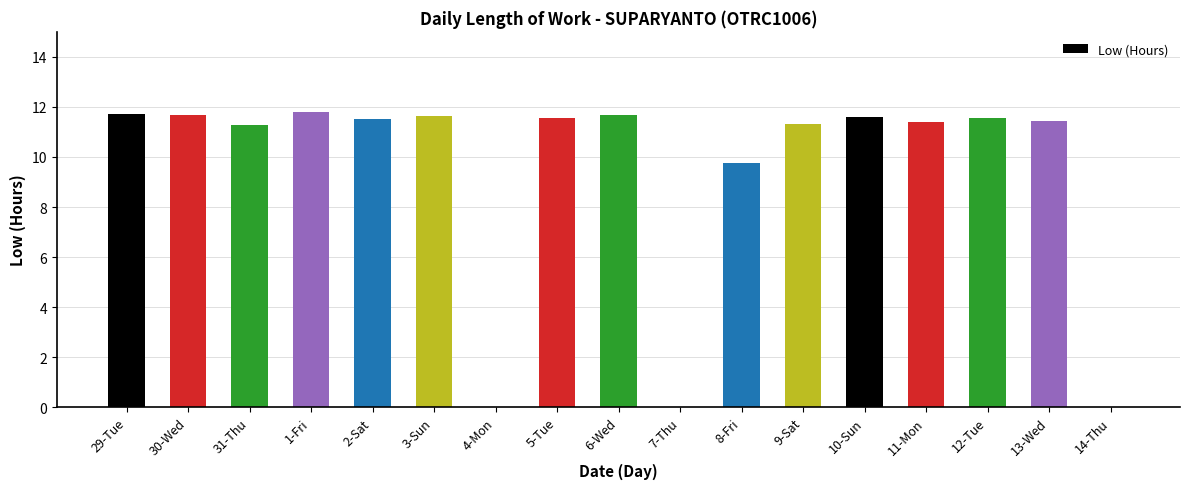

What is the sum of the values at 14-Thu and 9-Sat?

11.3